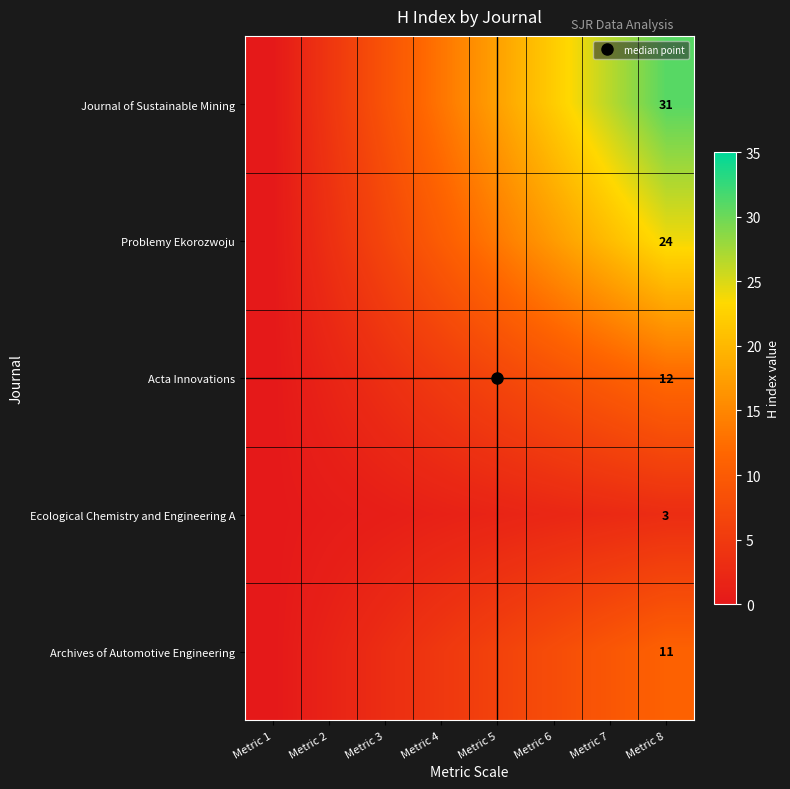

Read the Problemy Ekorozwoju value at Metric 4.

10.3